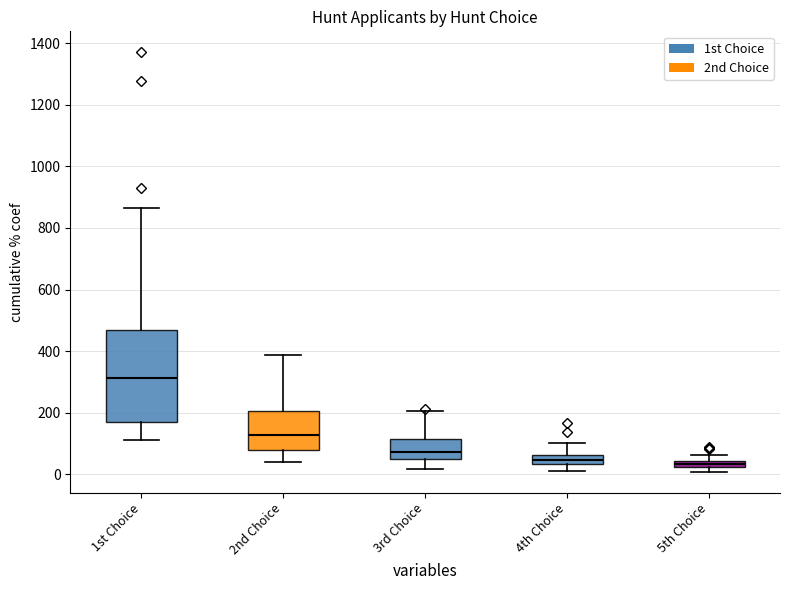

Where is the lower edge of the box for 5th Choice on the y-axis? The values are not printed on the chart, so give them approximately, as read against the axis.

20